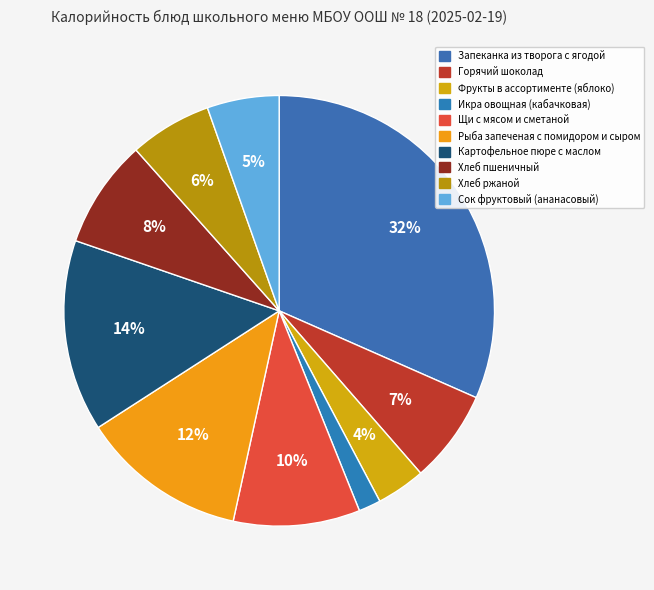

Rank the categories by value from highest to lowest.

Запеканка из творога с ягодой, Картофельное пюре с маслом, Рыба запеченая с помидором и сыром, Щи с мясом и сметаной, Хлеб пшеничный, Горячий шоколад, Хлеб ржаной, Сок фруктовый (ананасовый), Фрукты в ассортименте (яблоко), Икра овощная (кабачковая)